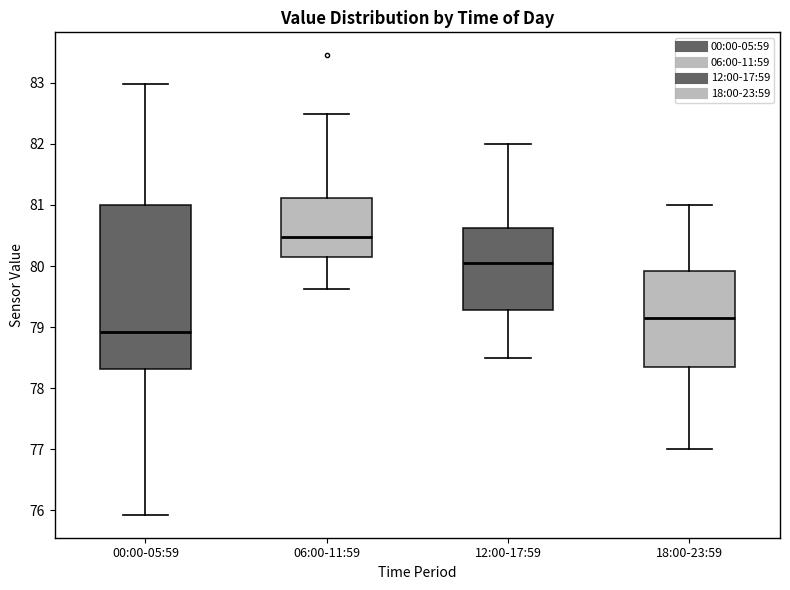

Which box's median line is the lowest?

00:00-05:59